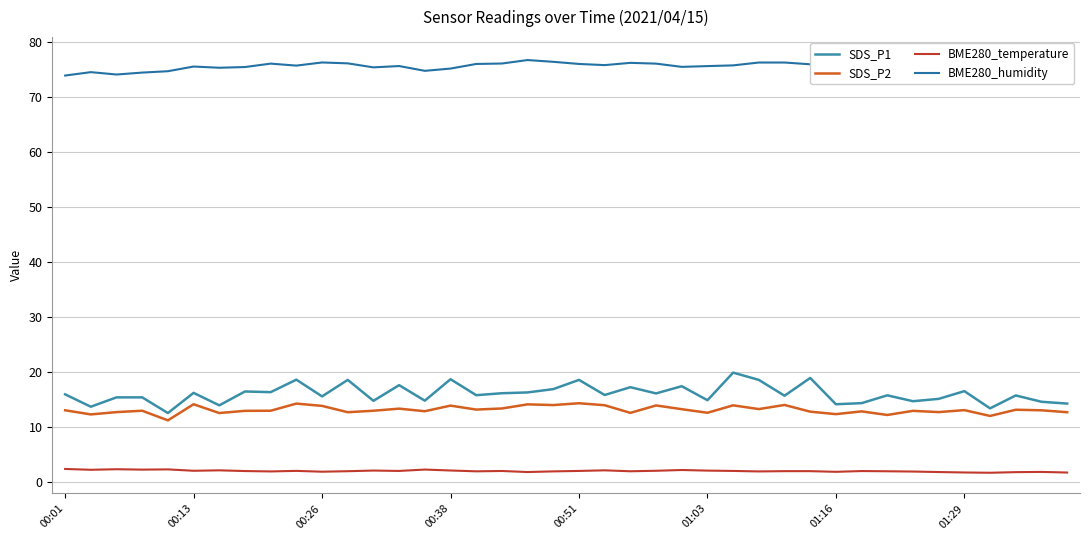

True or false: BME280_temperature and SDS_P1 cross at least once.

False